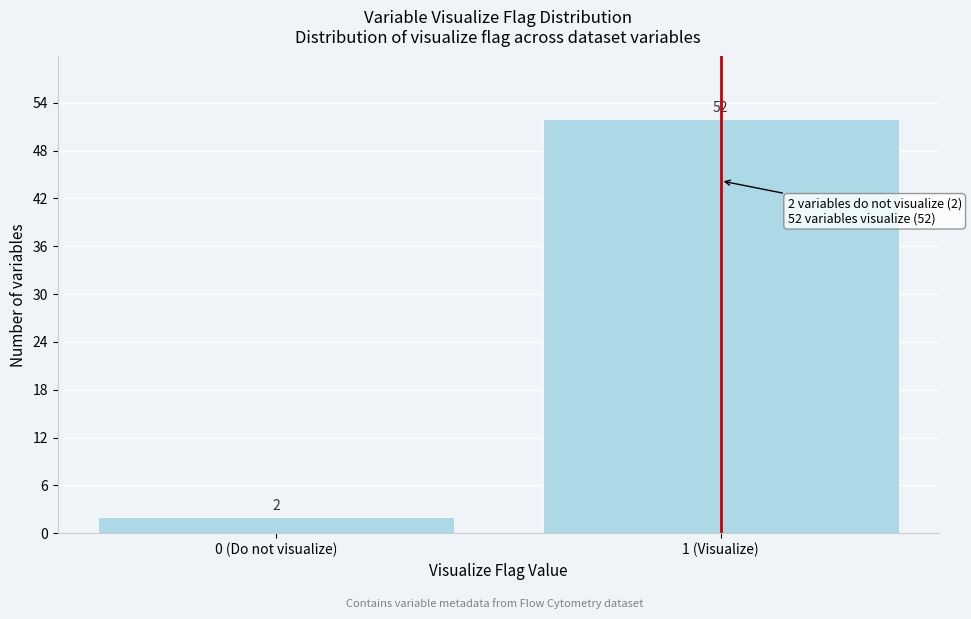

Reading right to left, extract all data points from this chart.

1 (Visualize)=52	0 (Do not visualize)=2